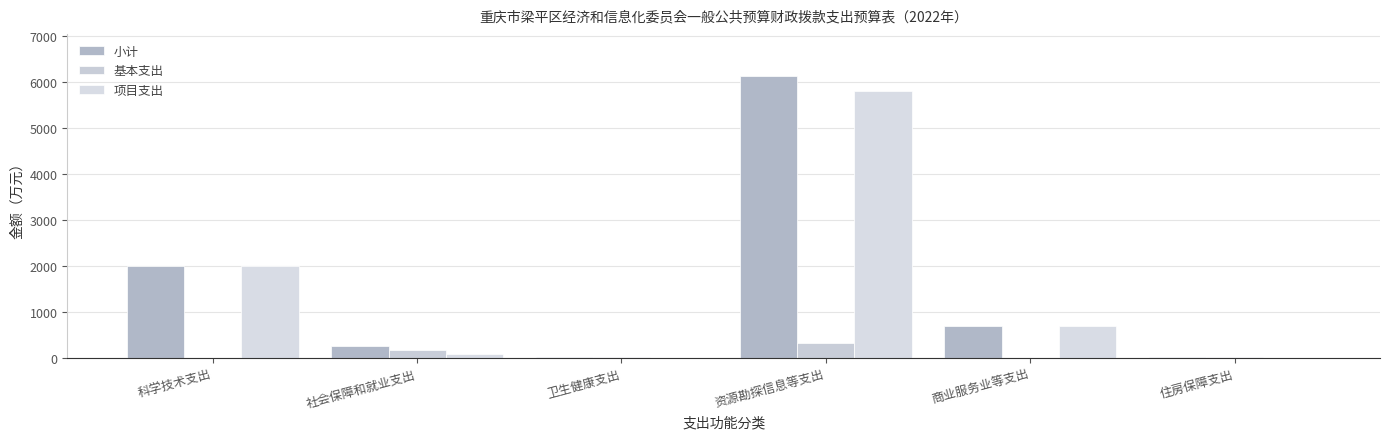

Where does the 项目支出 series first go above 700?

科学技术支出